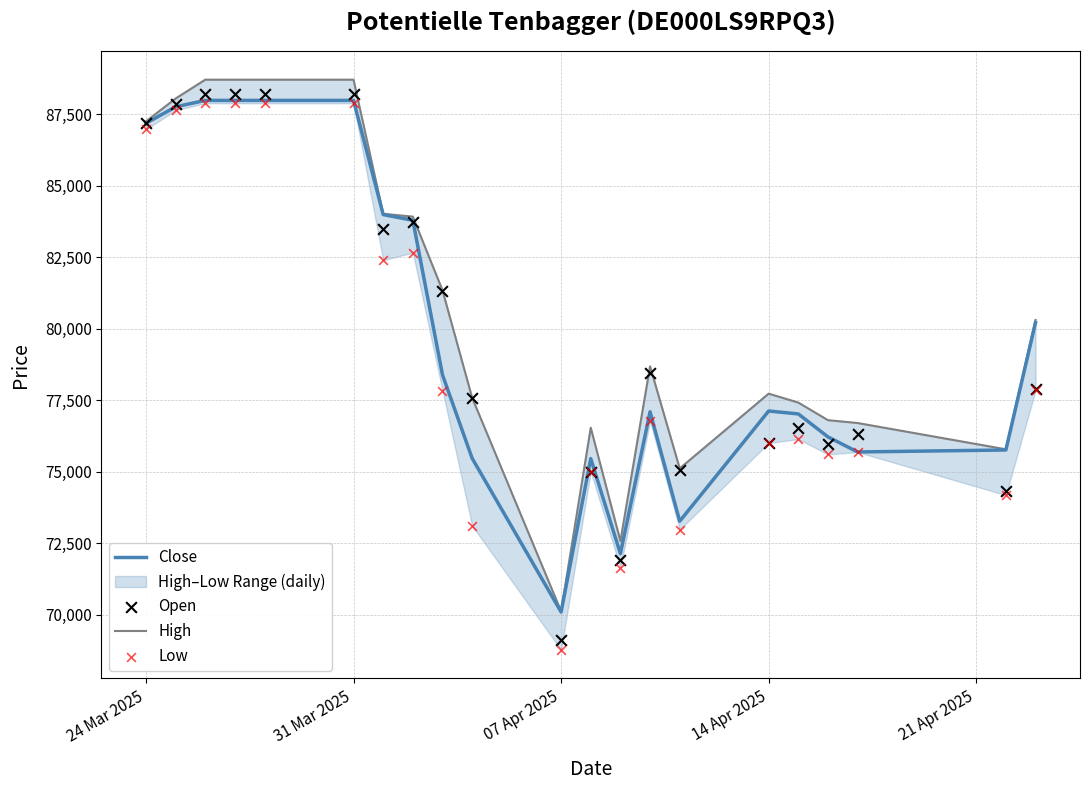

At which label does Close reach its minimum?

07 Apr 2025